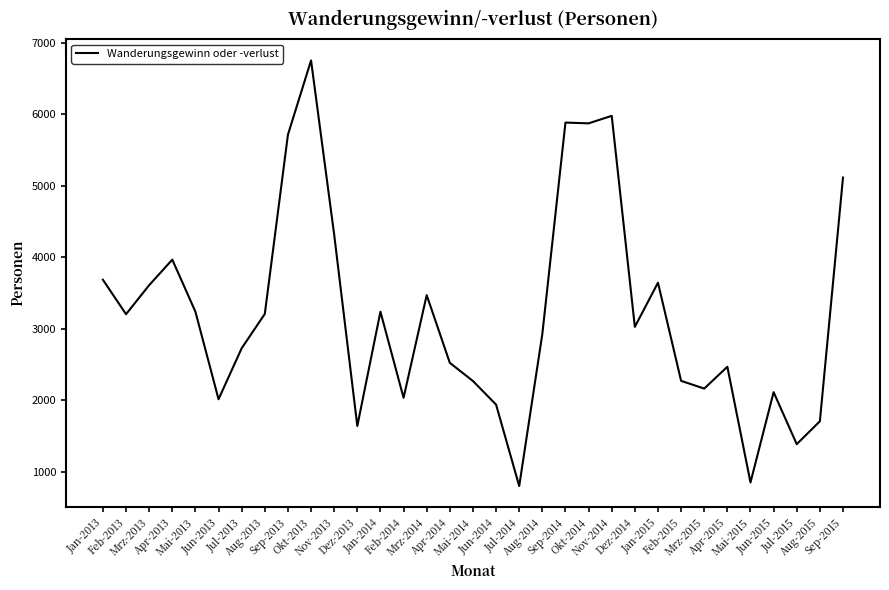

Does the chart have visible grid lines?

No